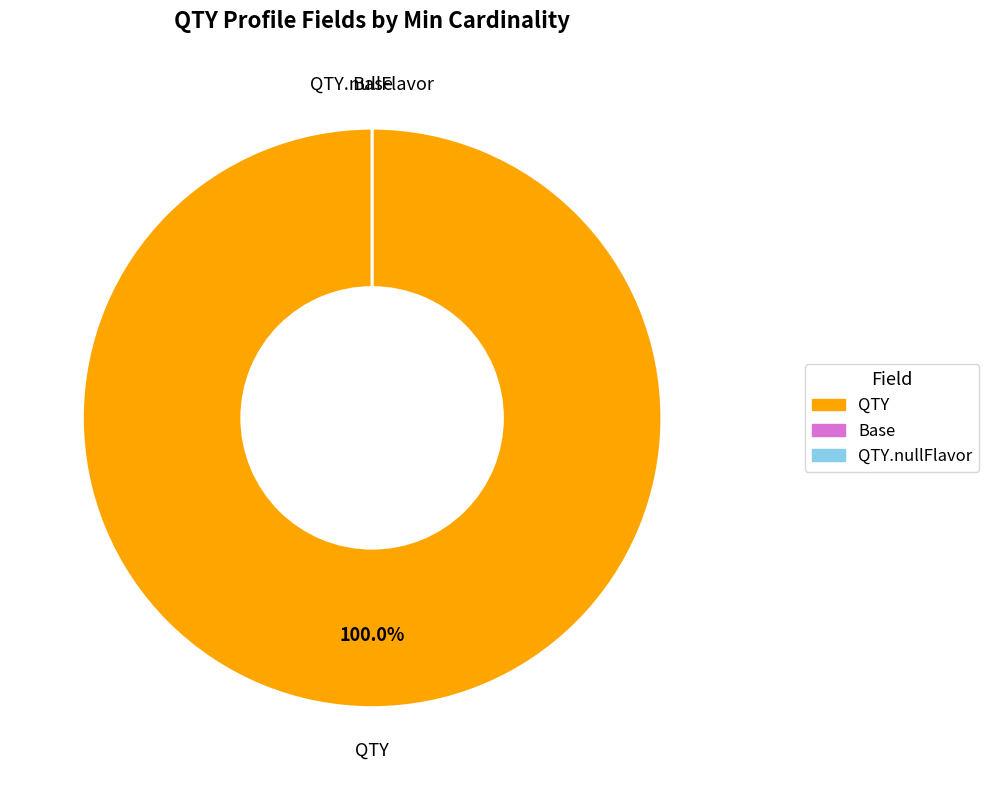

What percentage do QTY.nullFlavor and QTY together represent?

100.0%